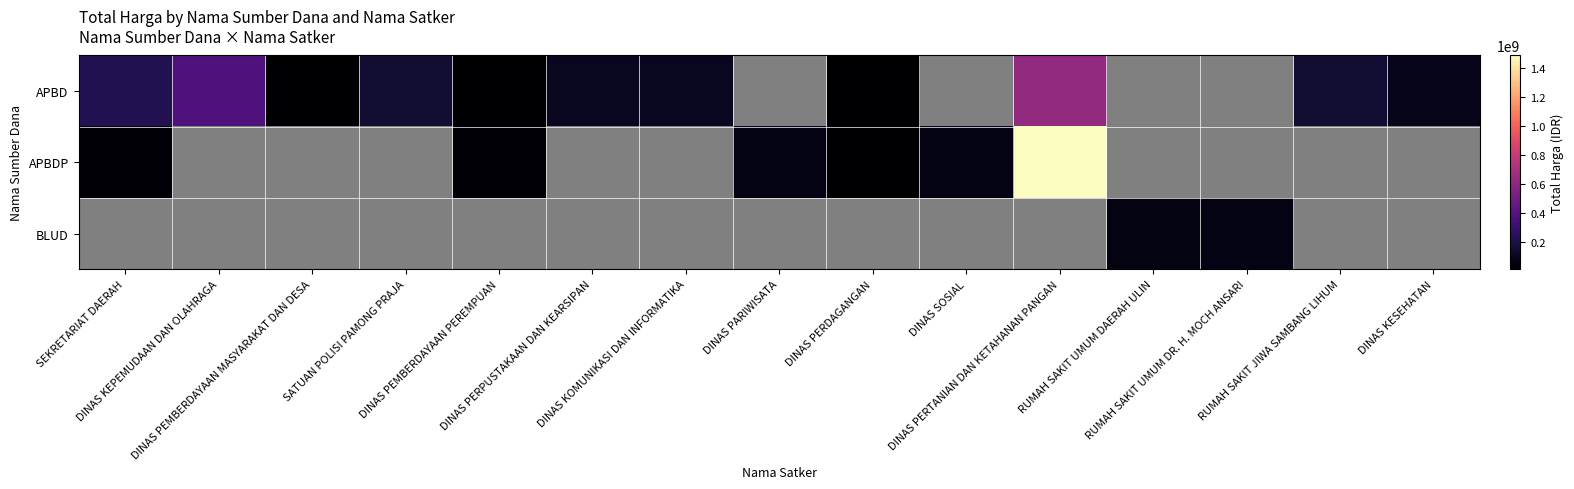

How many data points in APBD are less than 152477000?

7